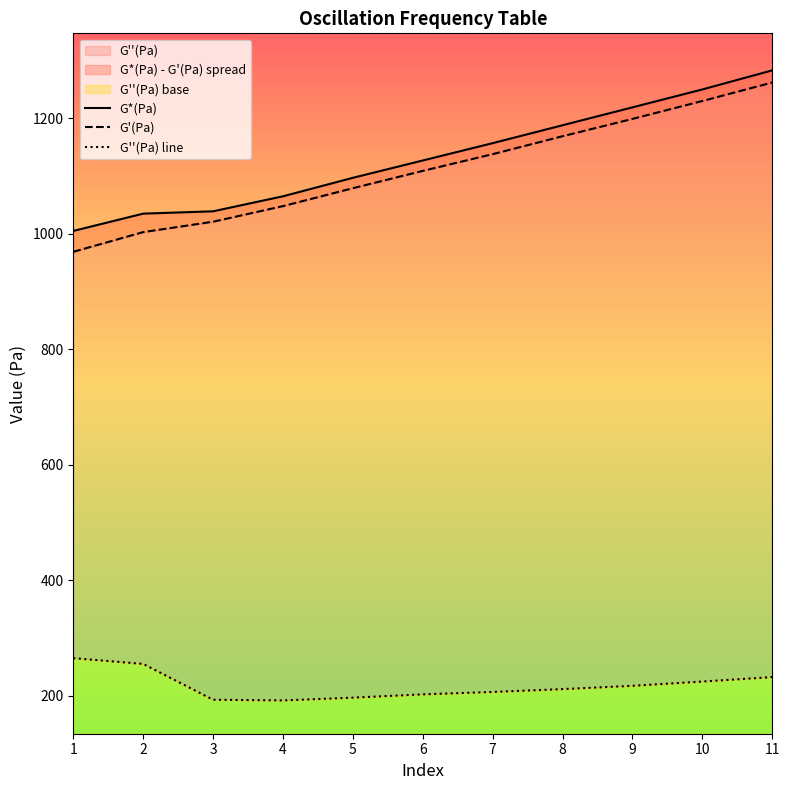

What is the difference between the maximum and minimum values in the G*(Pa) series?

278.0